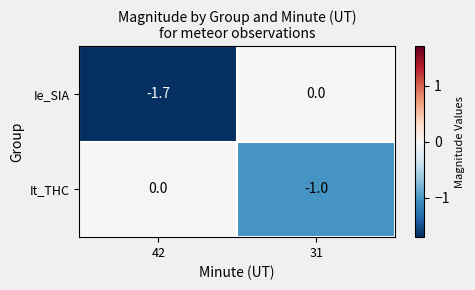

What is the total value across all series at 31?

-1.0